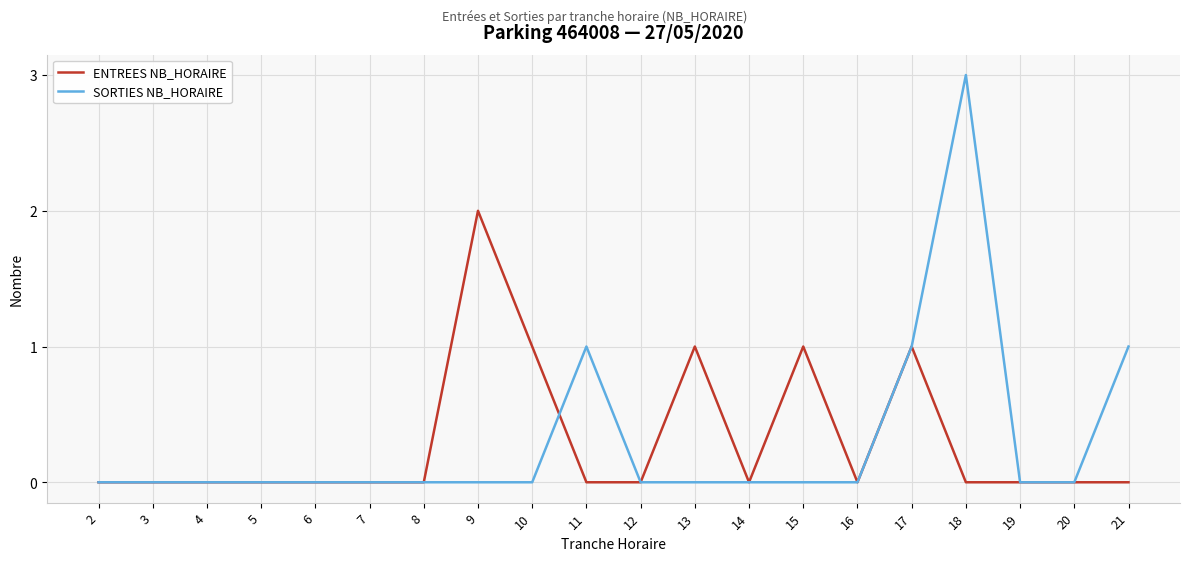

How many lines are shown in the chart?

2